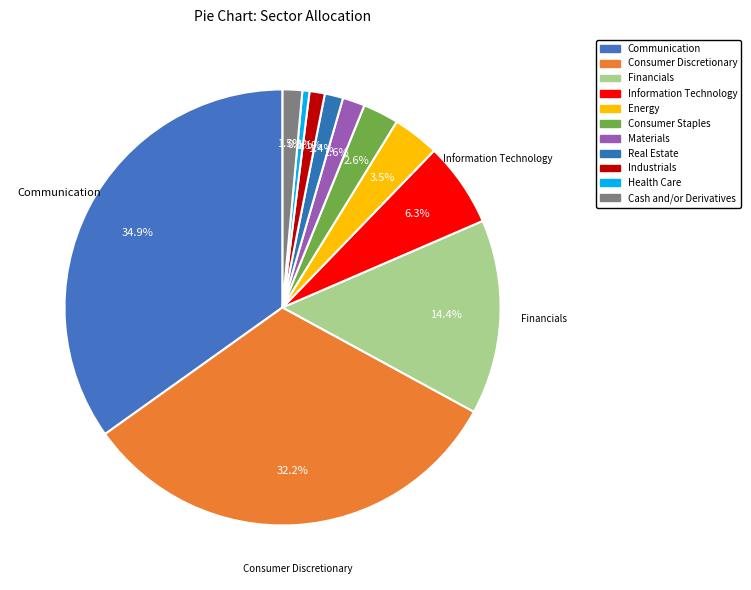

Does Health Care account for over 50% of the chart?

No